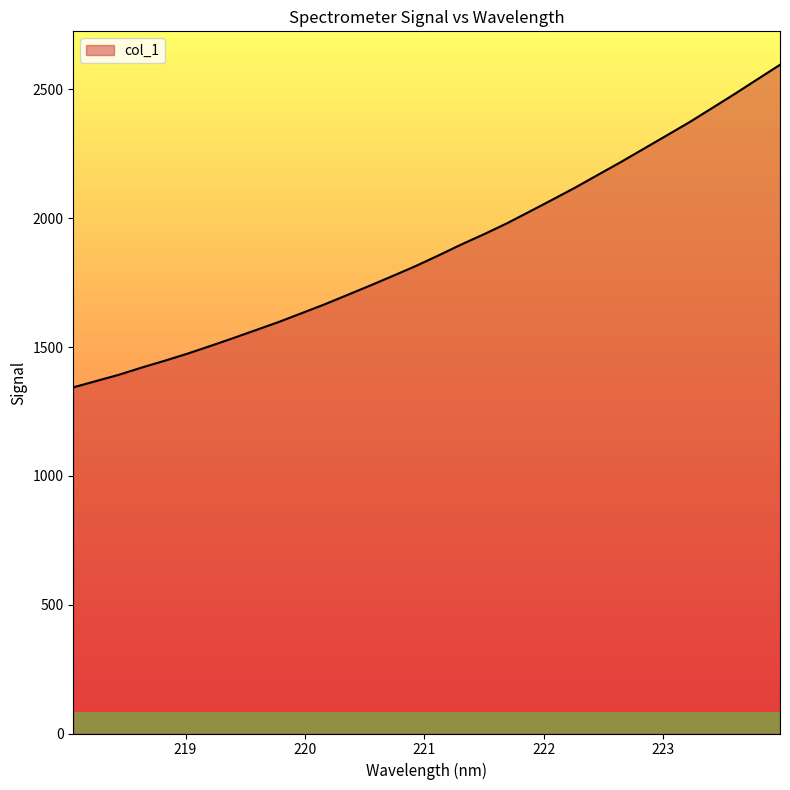

What position from the right is 219.3979?

25